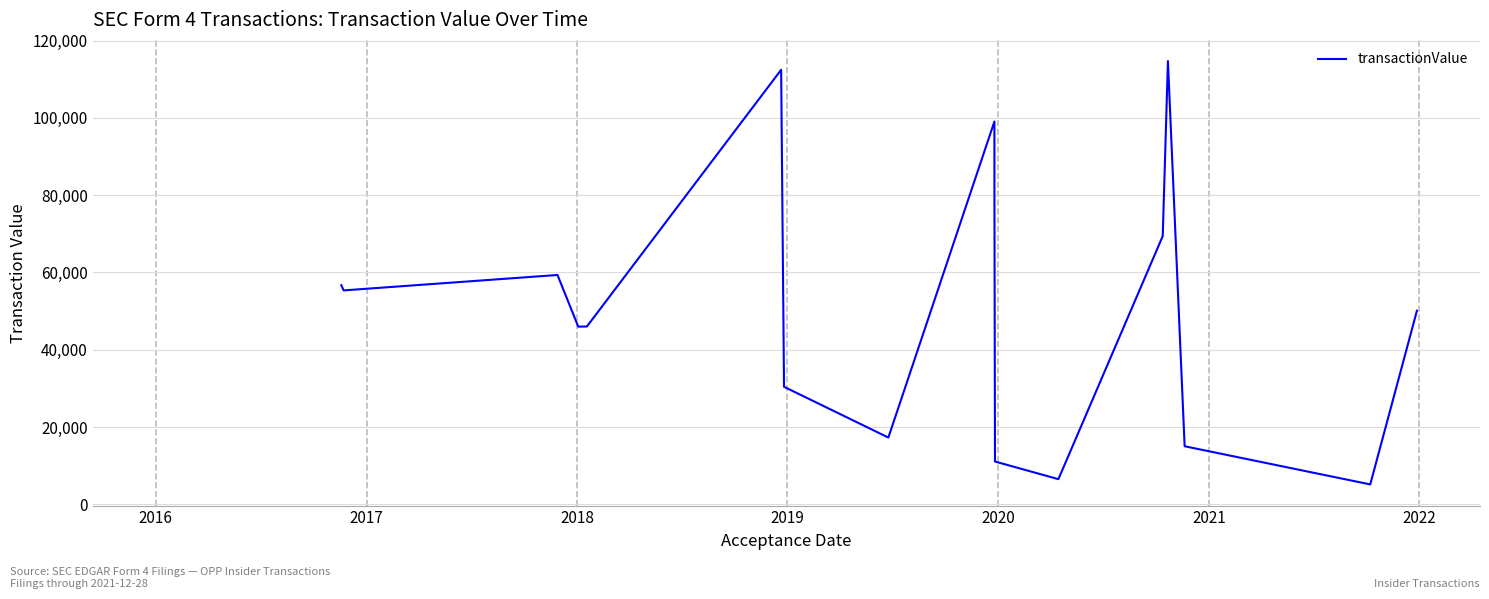

True or false: there are more than 1 points higher than both neighbors.

True